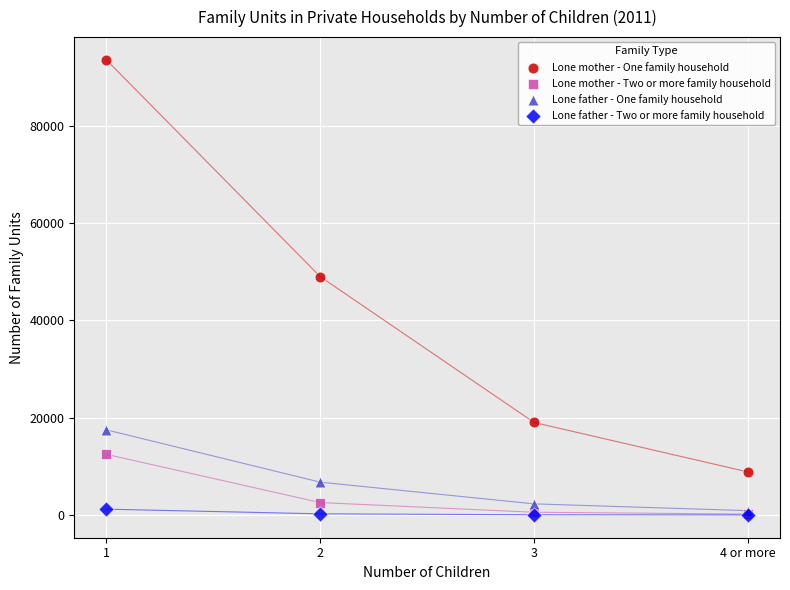

What are all the series names shown in the legend?

Lone mother - One family household, Lone mother - Two or more family household, Lone father - One family household, Lone father - Two or more family household